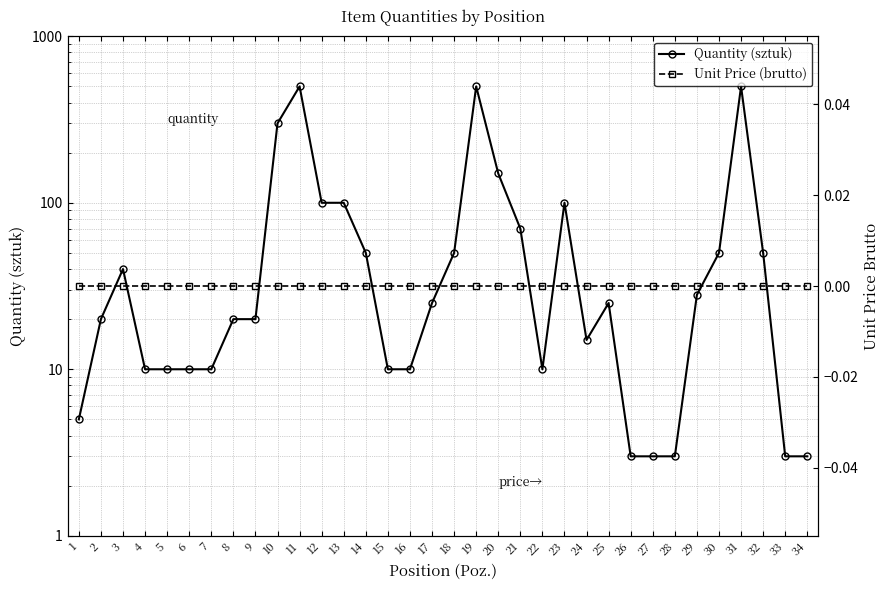

Is this an area chart (filled region under the line)?

No